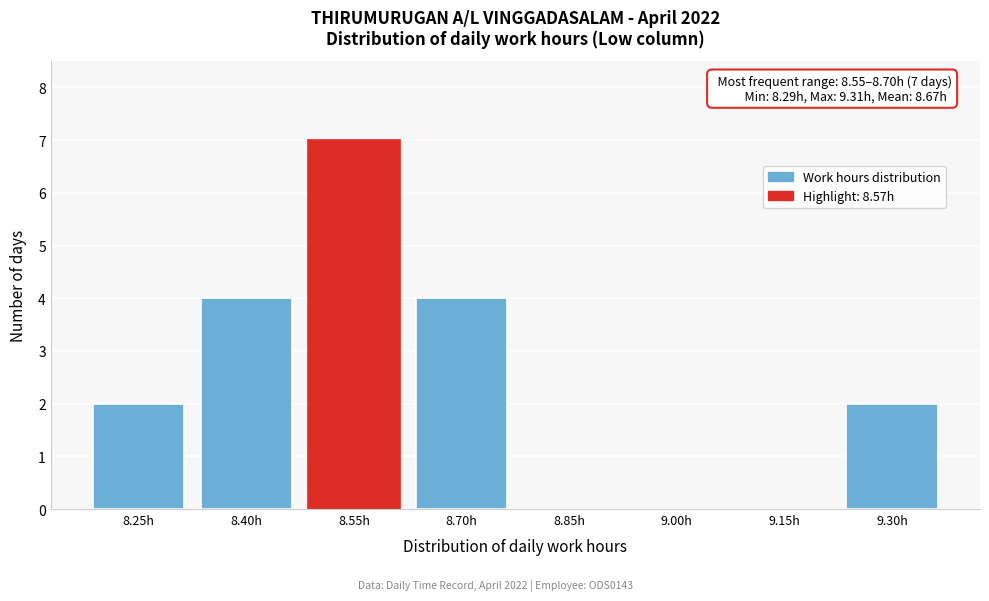

Reading right to left, what are all the values shown in this chart?

9.30h=2	9.15h=0	9.00h=0	8.85h=0	8.70h=4	8.55h=7	8.40h=4	8.25h=2